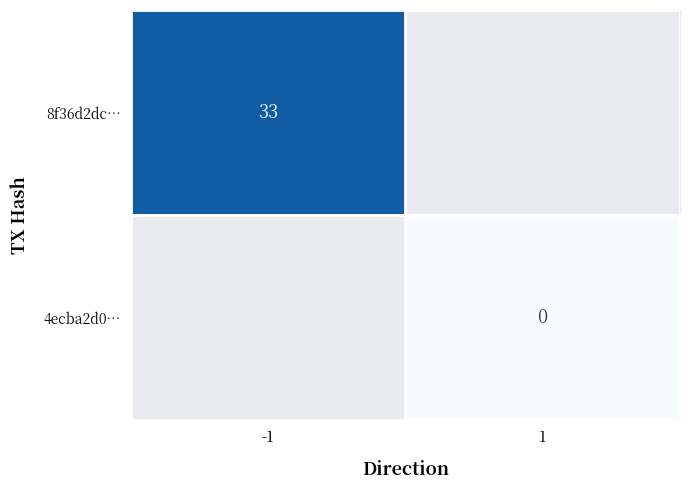

Is the value of 4ecba2d0… at 1 greater than the value of 8f36d2dc… at -1?

No